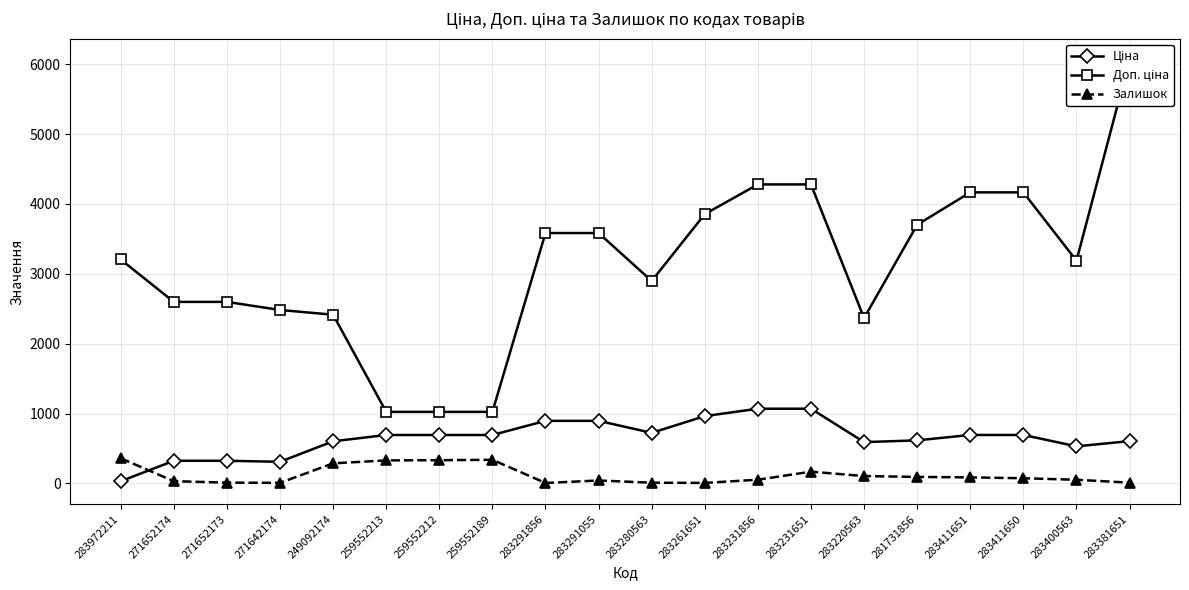

What are all the series names shown in the legend?

Ціна, Доп. ціна, Залишок